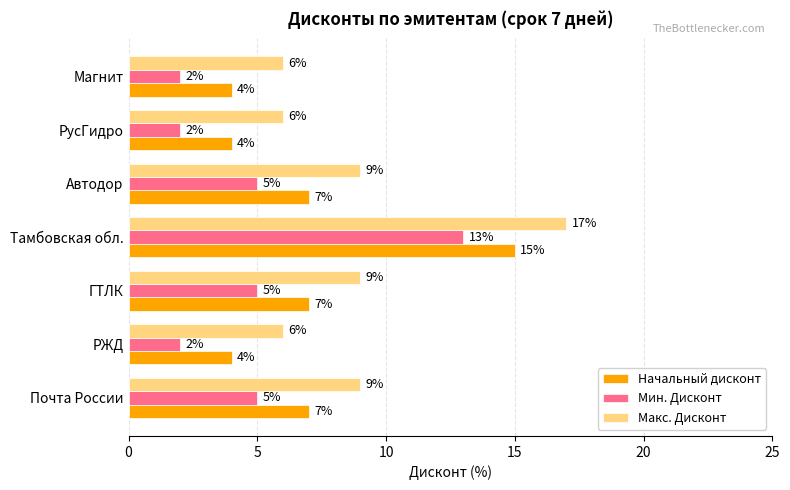

What is the highest value of the Мин. Дисконт series?

13